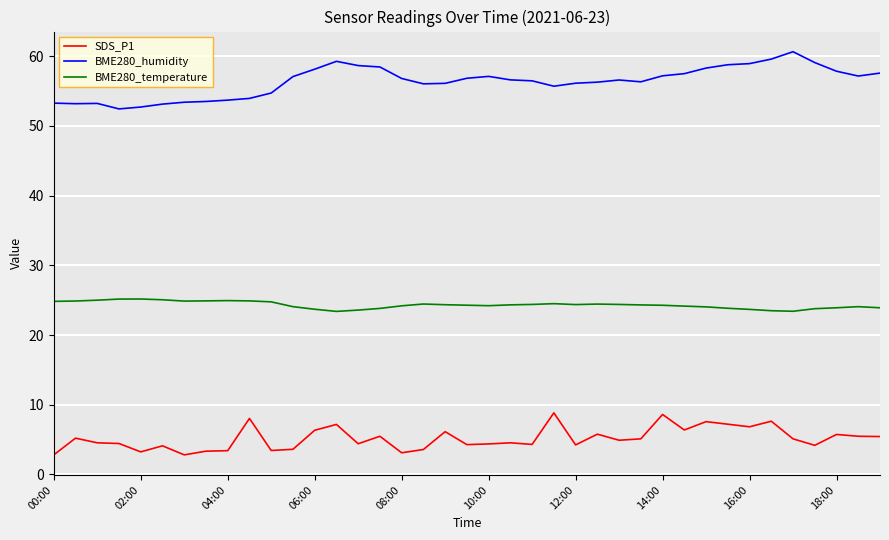

Rank the series by their maximum value, from lowest to highest.

SDS_P1, BME280_temperature, BME280_humidity